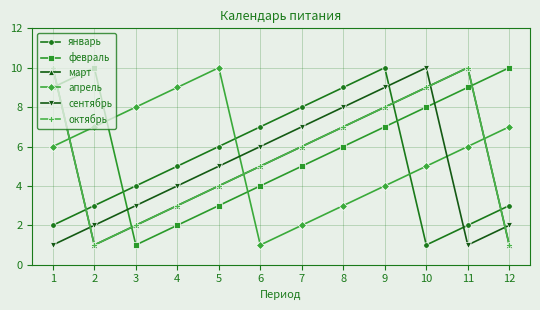

Which series has the largest range (max minus min)?

январь